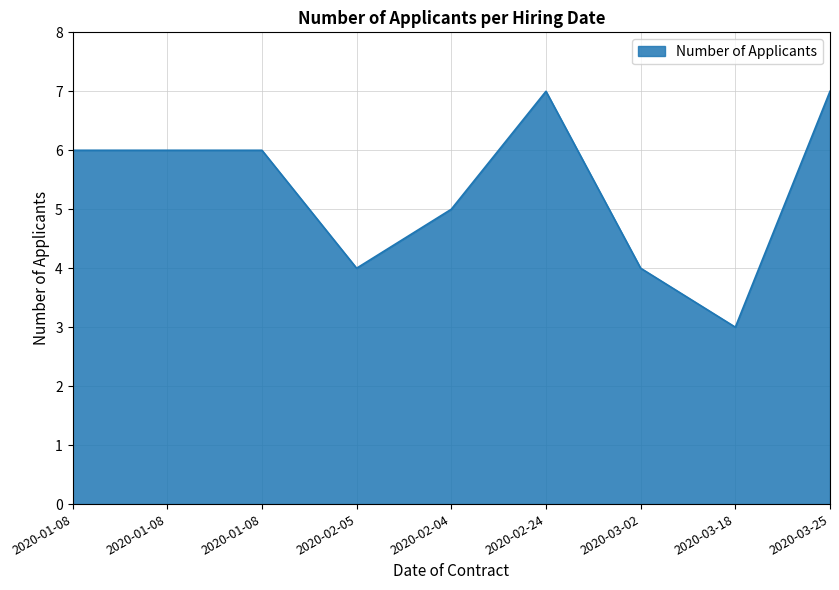

True or false: there are more than 1 points higher than both neighbors.

False